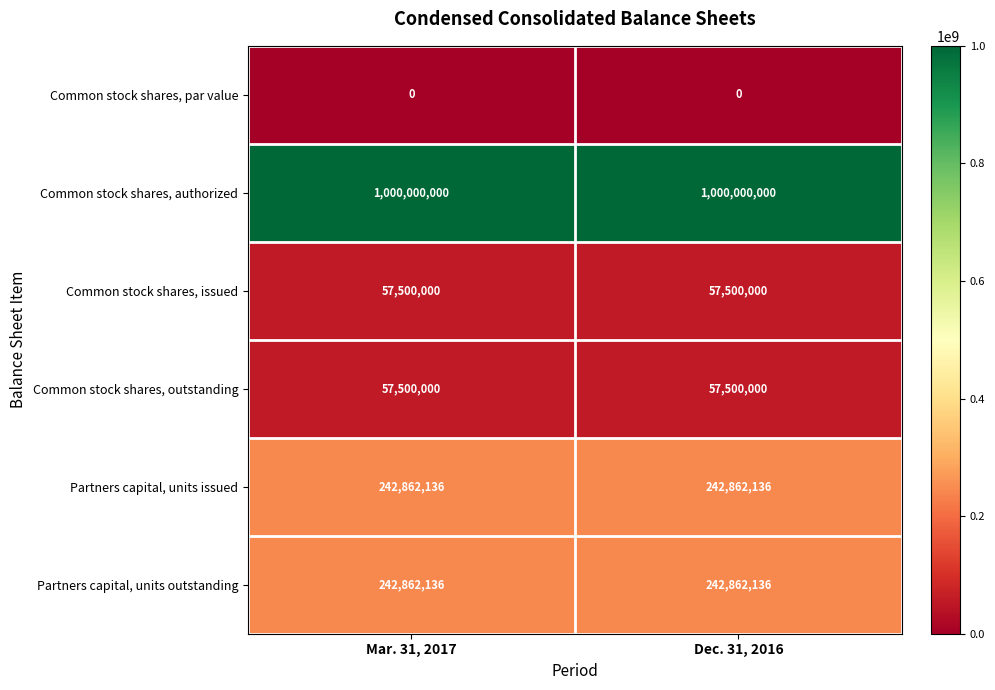

What is the spread (max minus min) of values at Dec. 31, 2016?

1000000000